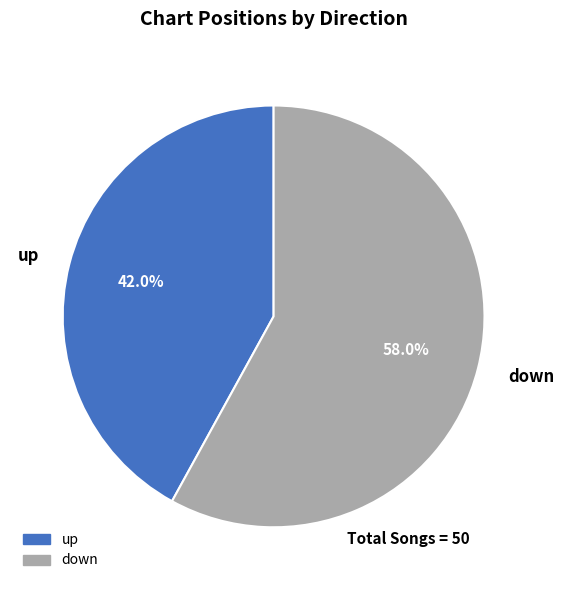

What is the ratio of the value at down to the value at up?

1.4